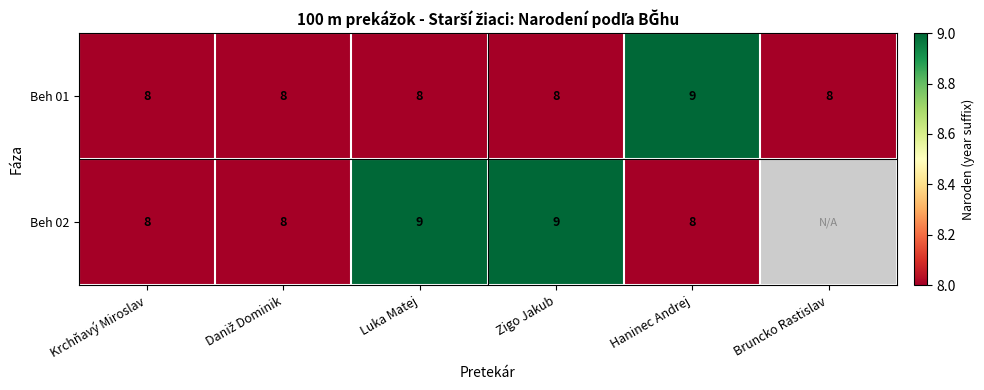

What is the total value across all series at Luka Matej?

17